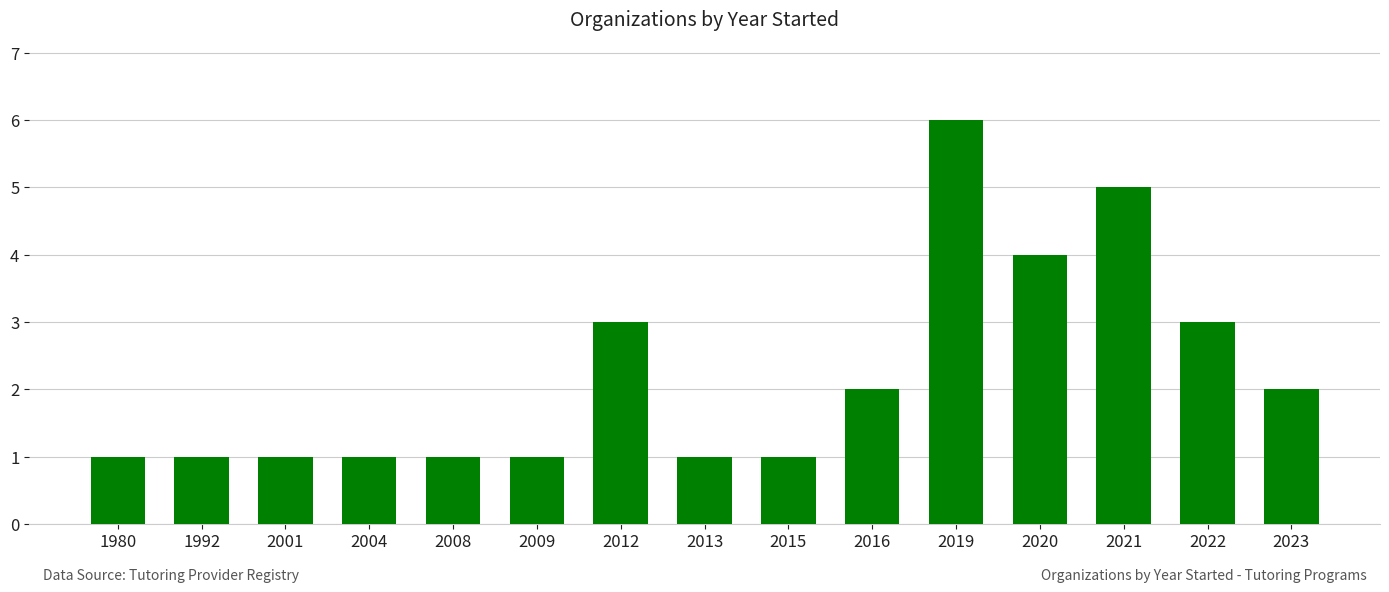

What is the ratio of the value at 2009 to the value at 2013?

1.0